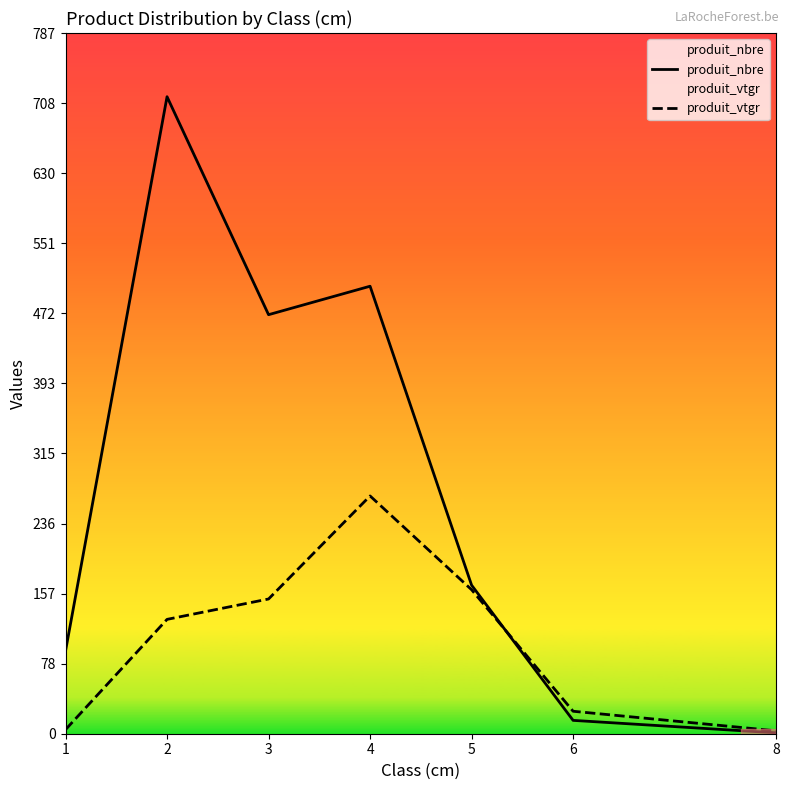

Which series has the largest range (max minus min)?

produit_nbre